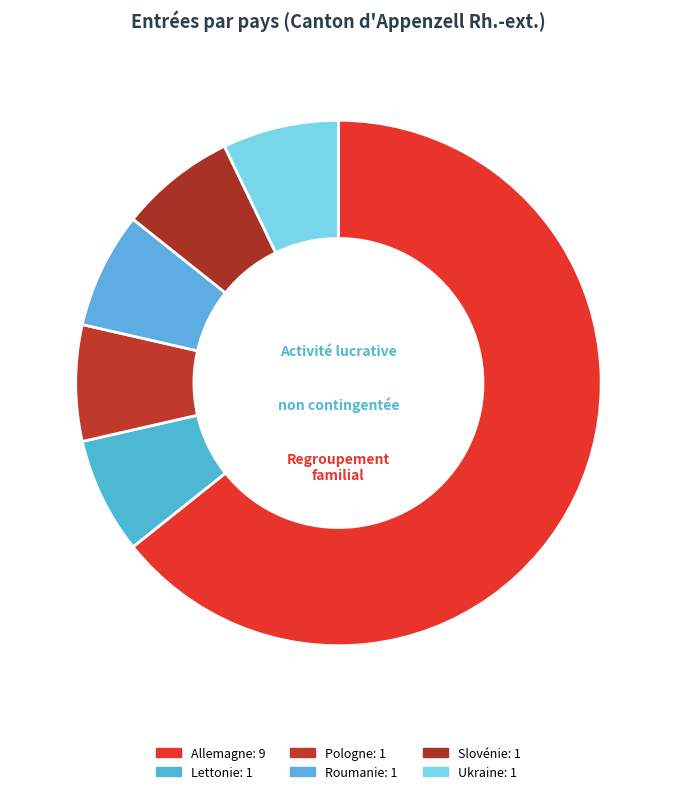

Count the number of slices in the pie.

6